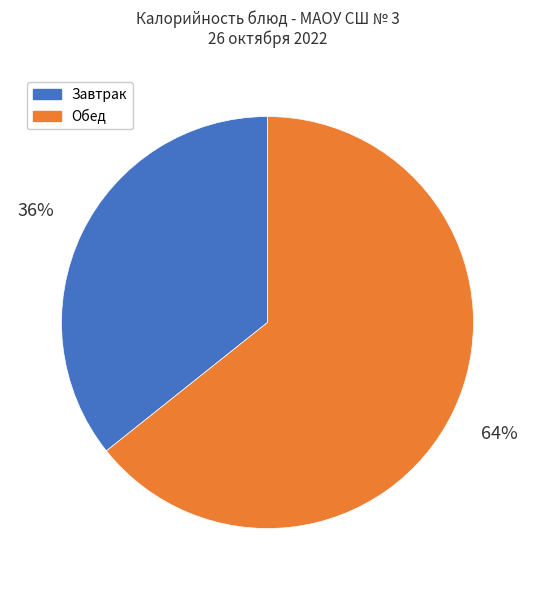

Is there any slice that represents more than half of the pie?

Yes